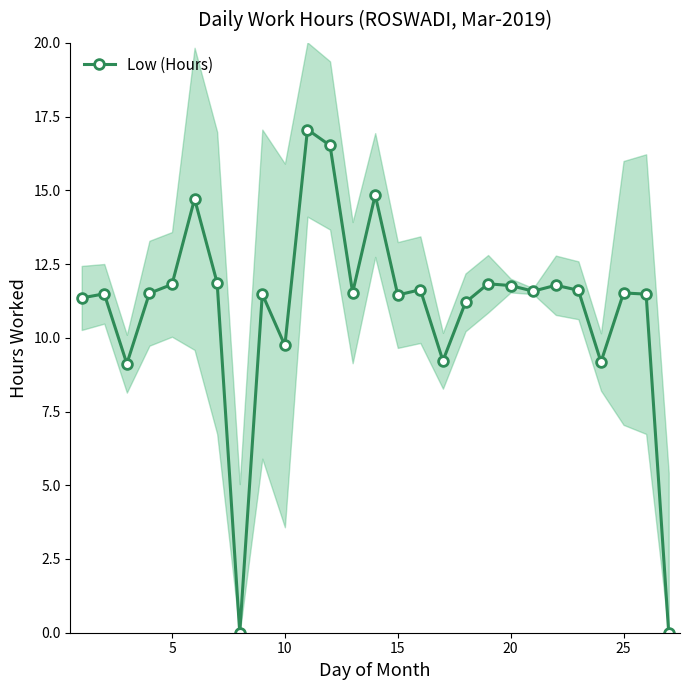

What is the highest value of the Low (Hours) series?

17.1